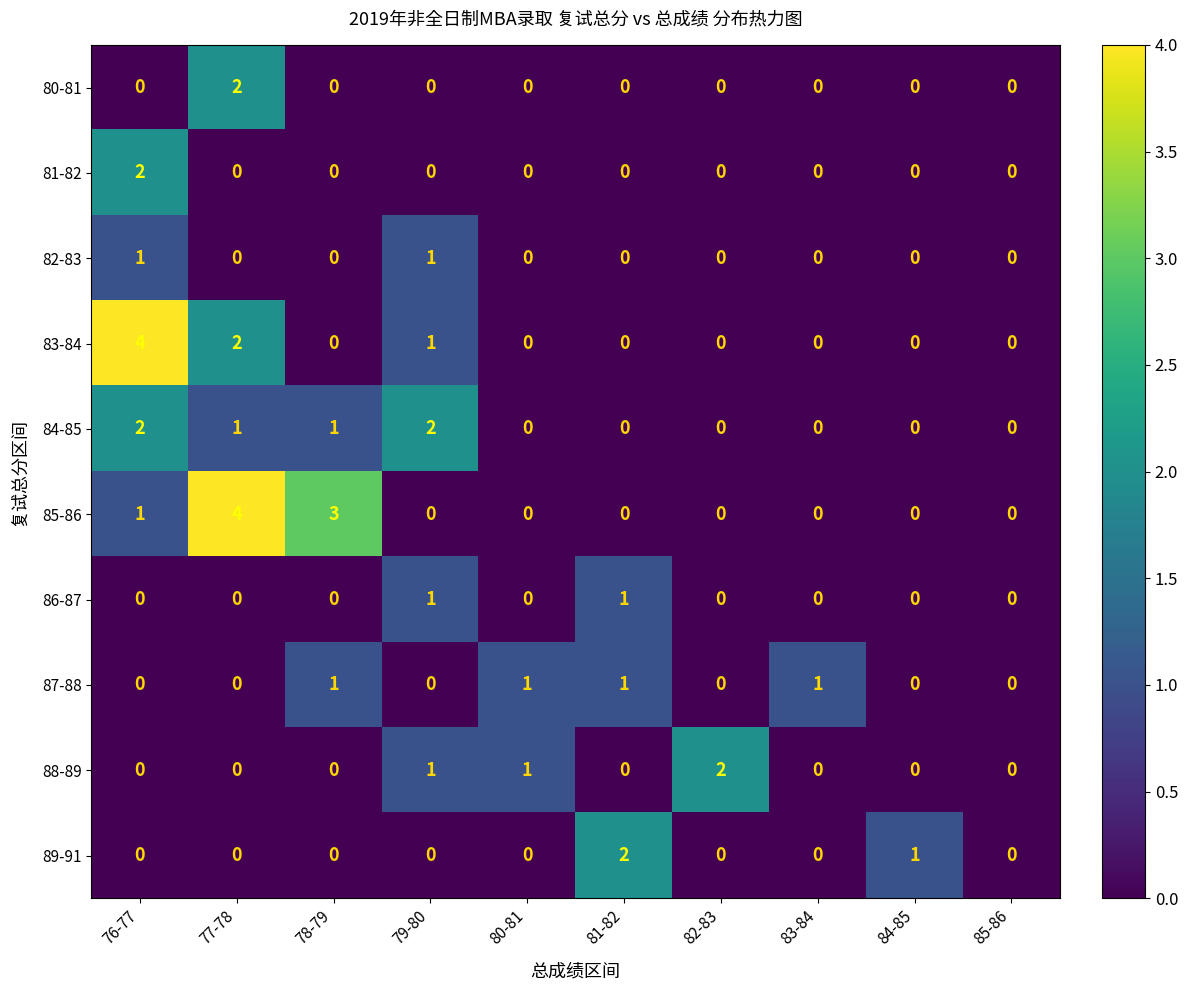

Where is 83-84 nearest to the value 2?

77-78